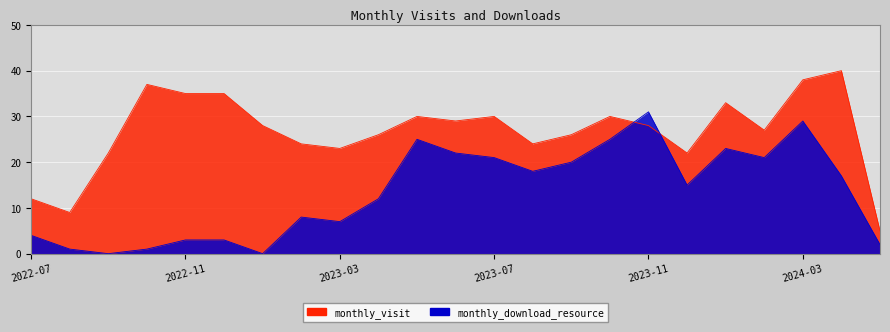

What position from the left is 2023-01?

7